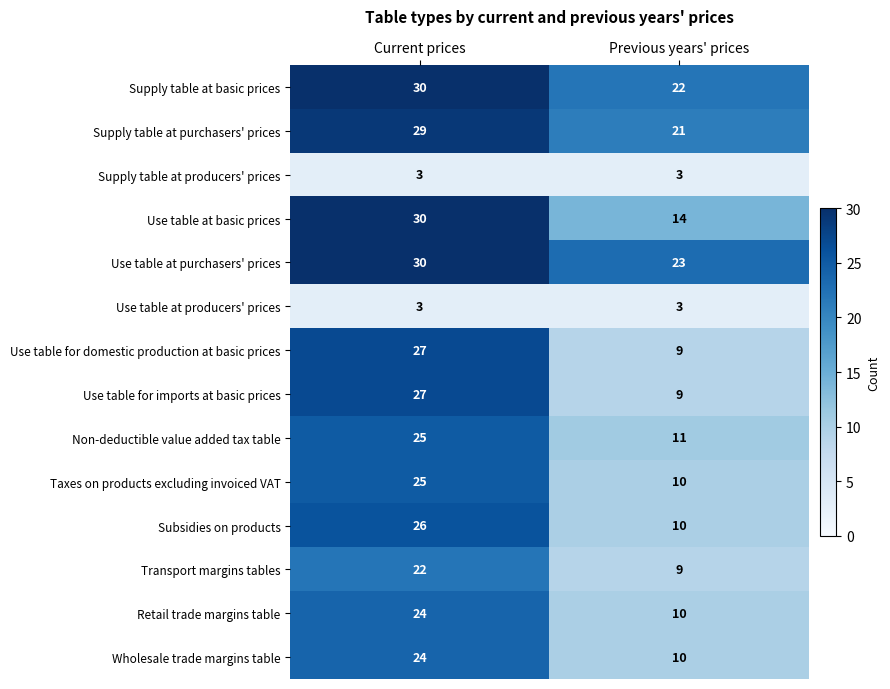

The Supply table at producers' prices series shows 3 at Current prices. True or false?

True